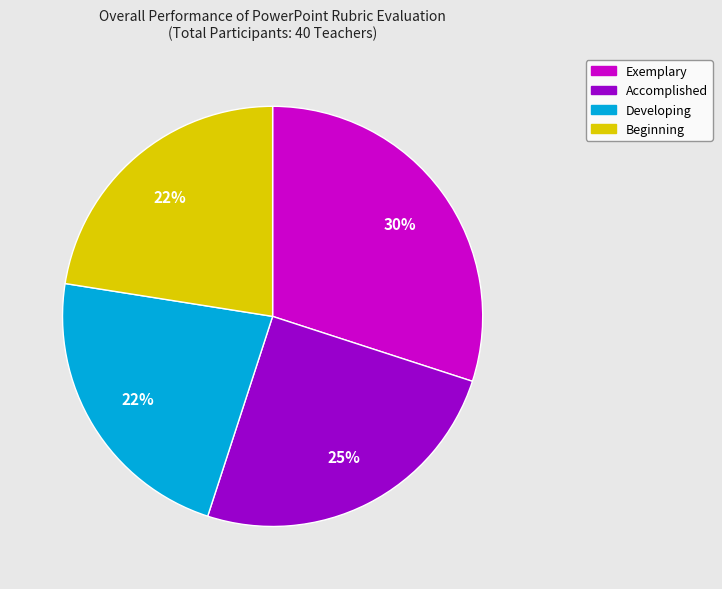

Is the sum of Beginning and Accomplished greater than half?

No